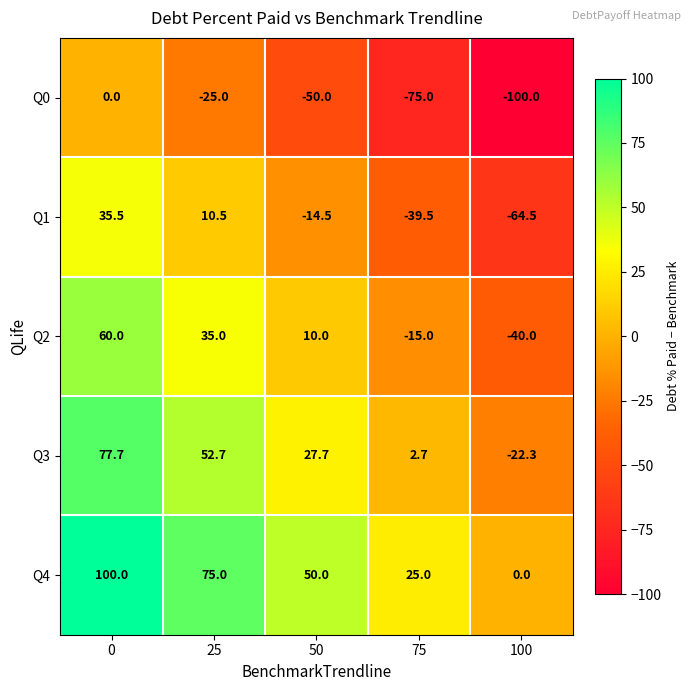

What is the maximum value for Q4?

100.0